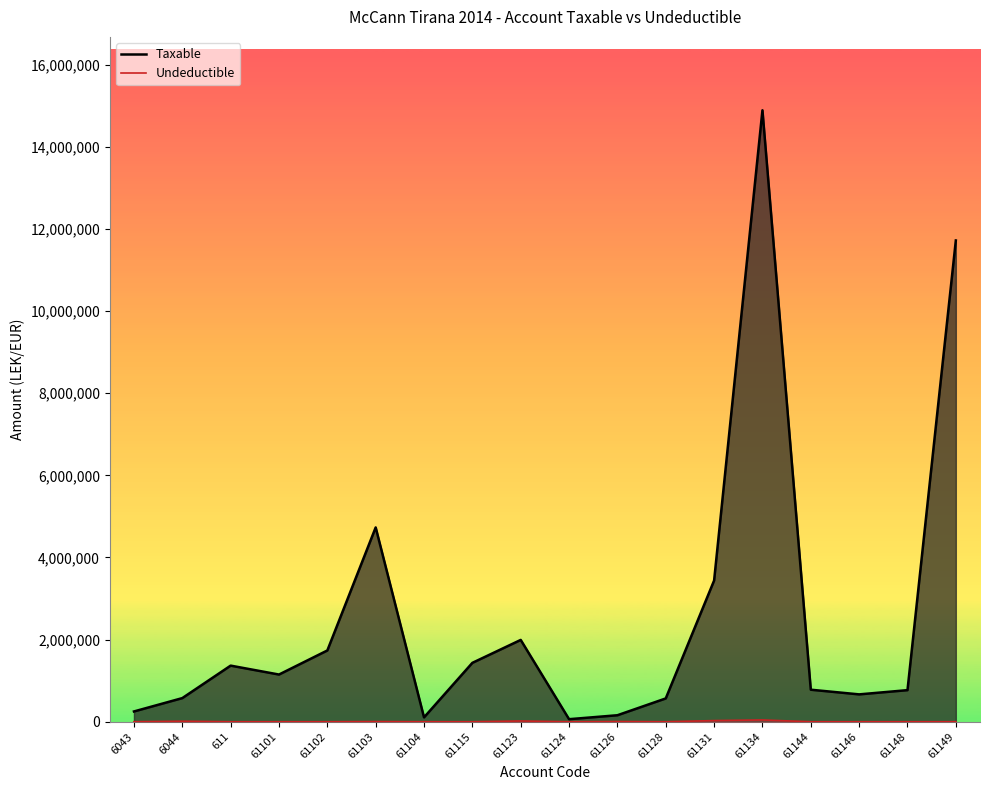

Which has a higher value, 61144 or 61128?

61144